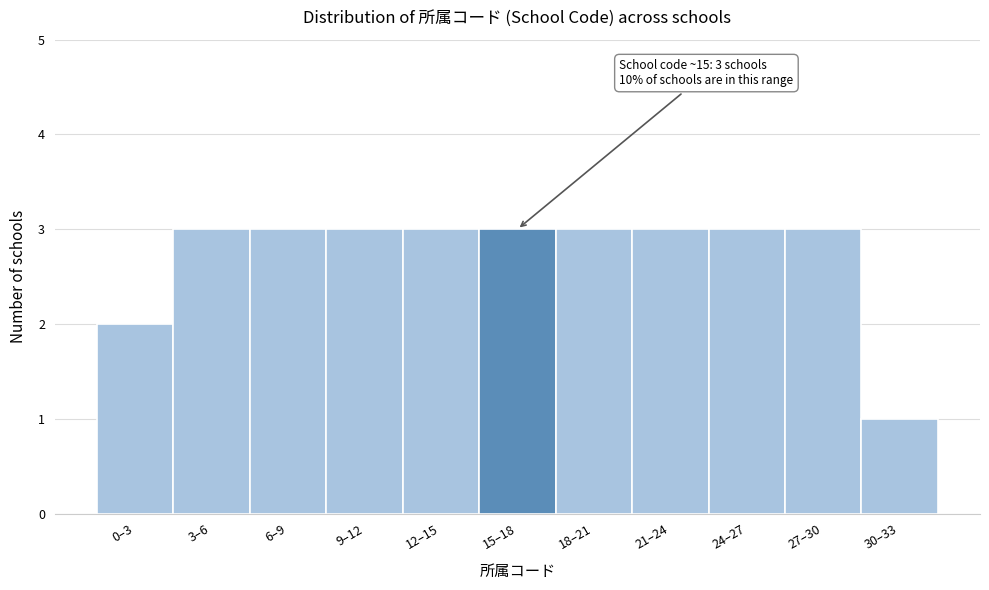

Reading left to right, what are all the values shown in this chart?

0–3=2	3–6=3	6–9=3	9–12=3	12–15=3	15–18=3	18–21=3	21–24=3	24–27=3	27–30=3	30–33=1